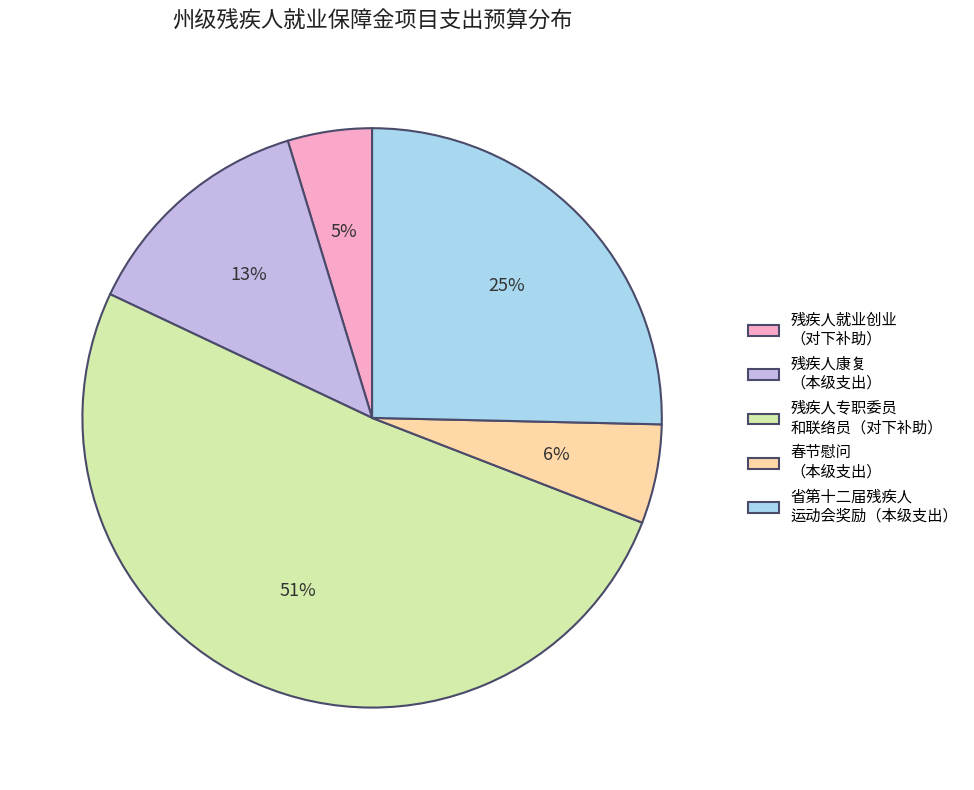

Rank the categories by value from highest to lowest.

残疾人专职委员 和联络员（对下补助）, 省第十二届残疾人 运动会奖励（本级支出）, 残疾人康复 （本级支出）, 春节慰问 （本级支出）, 残疾人就业创业 （对下补助）